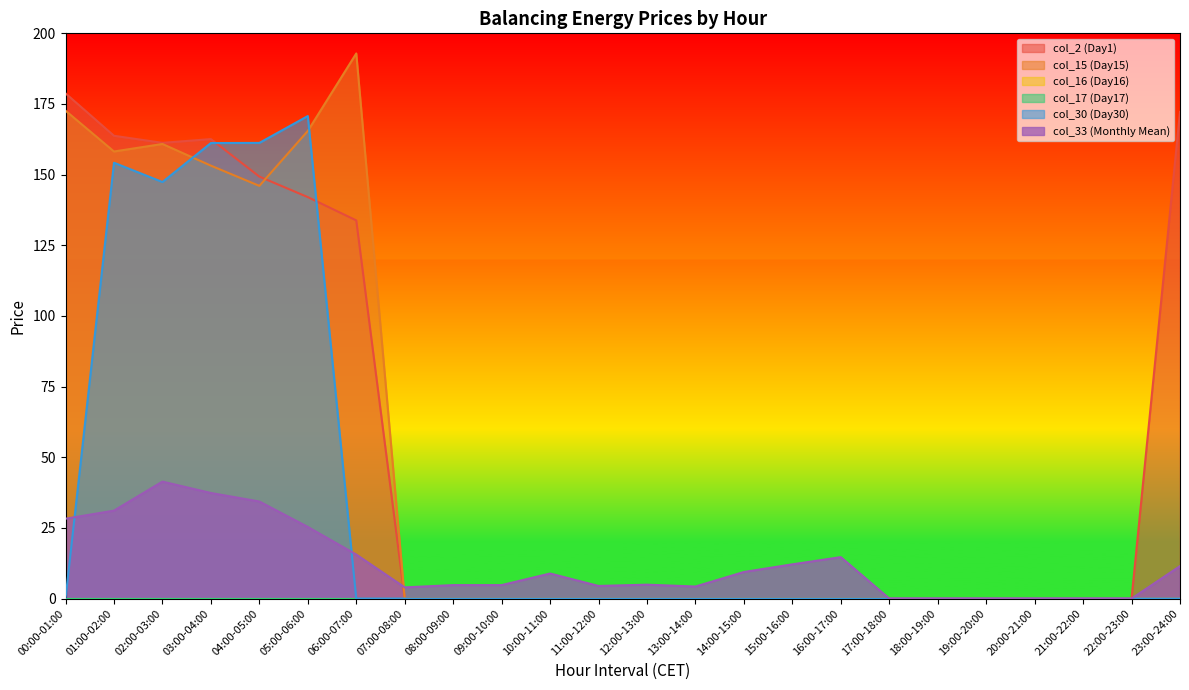

Rank the categories by col_30 (Day30) value from highest to lowest.

05:00-06:00, 04:00-05:00, 03:00-04:00, 01:00-02:00, 02:00-03:00, 00:00-01:00, 06:00-07:00, 07:00-08:00, 08:00-09:00, 09:00-10:00, 10:00-11:00, 11:00-12:00, 12:00-13:00, 13:00-14:00, 14:00-15:00, 15:00-16:00, 16:00-17:00, 17:00-18:00, 18:00-19:00, 19:00-20:00, 20:00-21:00, 21:00-22:00, 22:00-23:00, 23:00-24:00